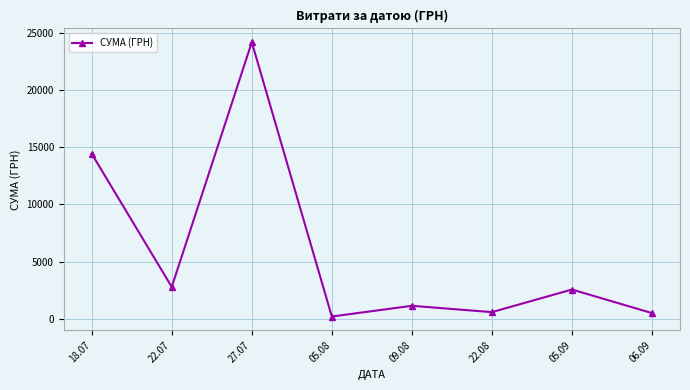

At which category does the data reach its first local peak?

27.07